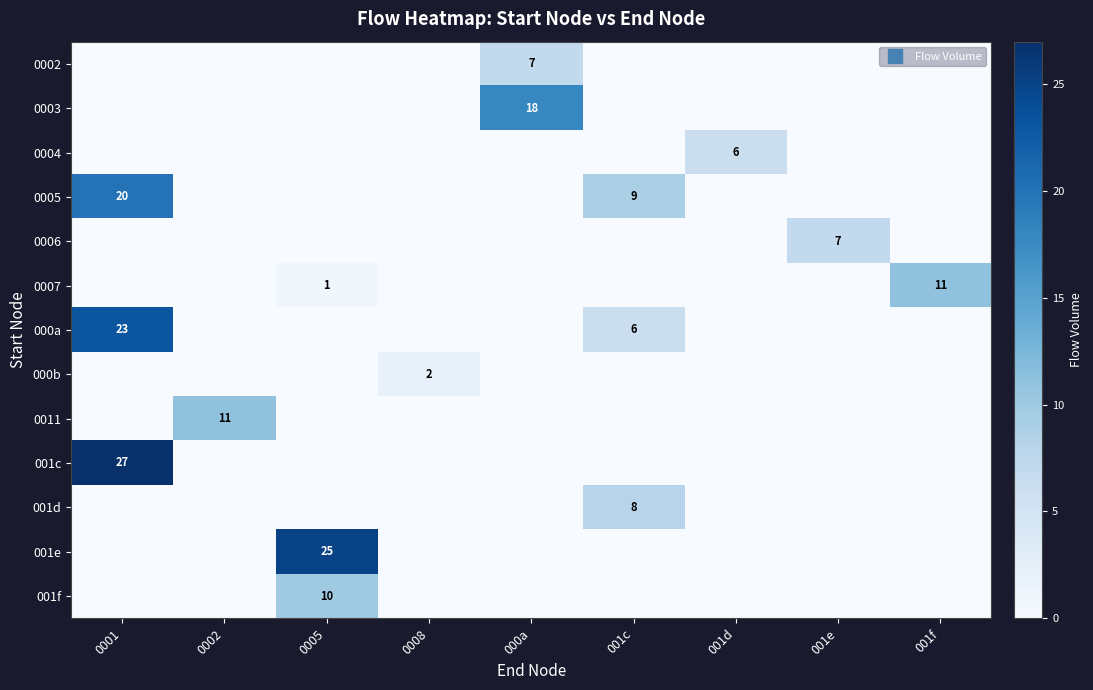

Which series changed the most between 0002 and 001c?

0011